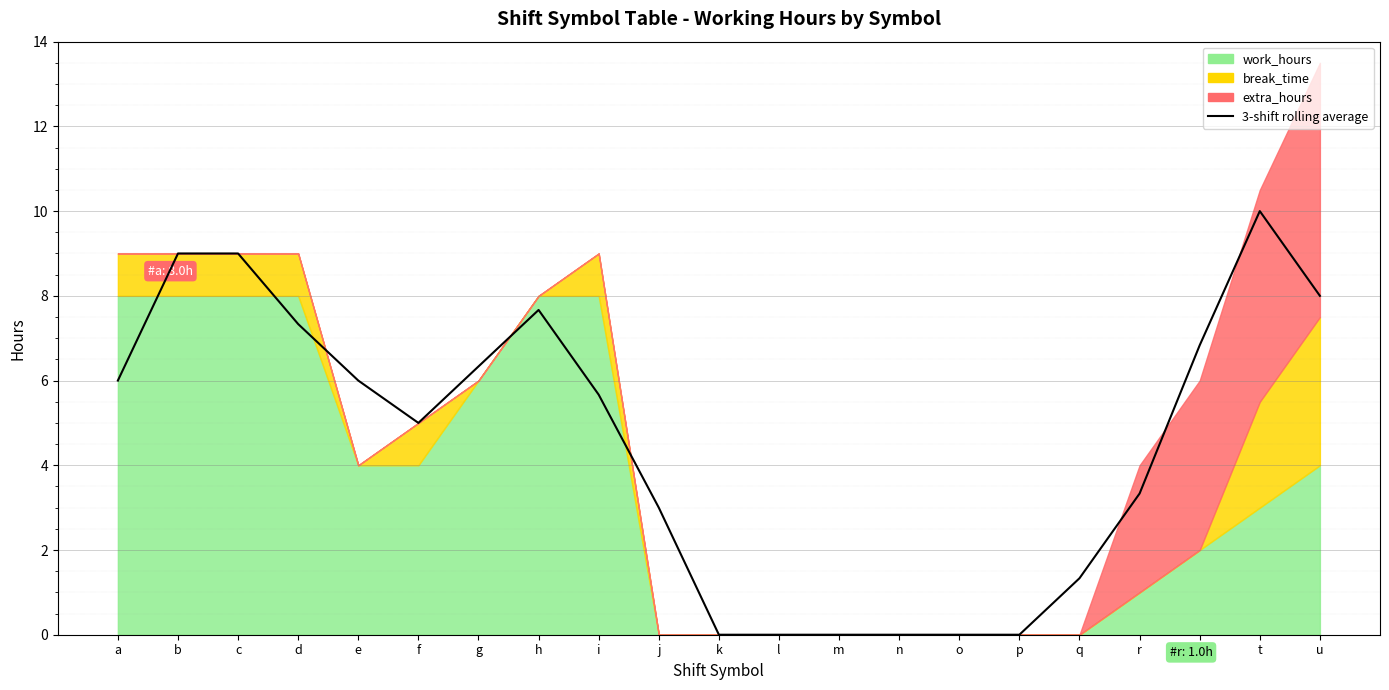

Which label corresponds to the largest value in the chart?

t